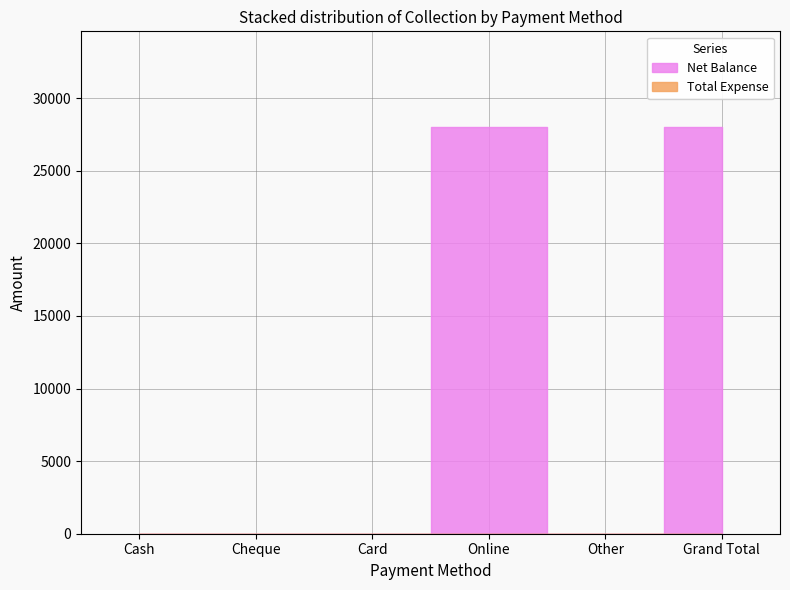

At which label does Total Expense reach its minimum?

Cash